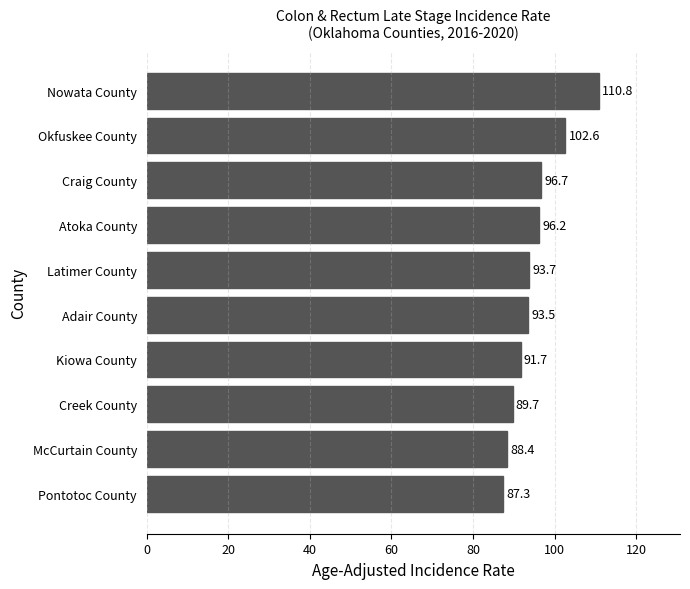

What is the average value?

95.1